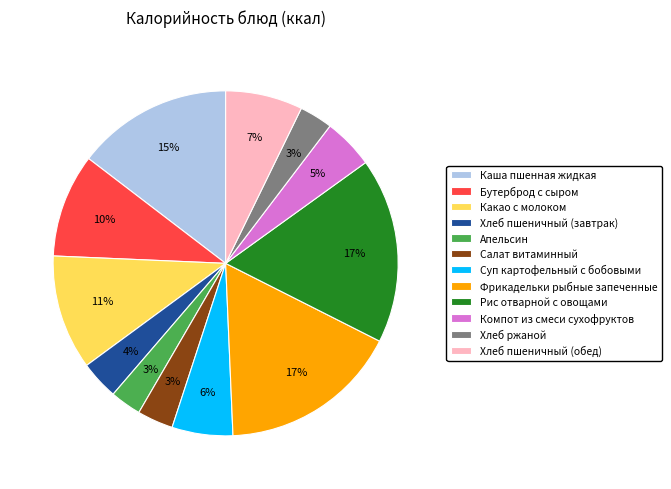

Do Компот из смеси сухофруктов and Хлеб ржаной together represent more than half of the pie?

No